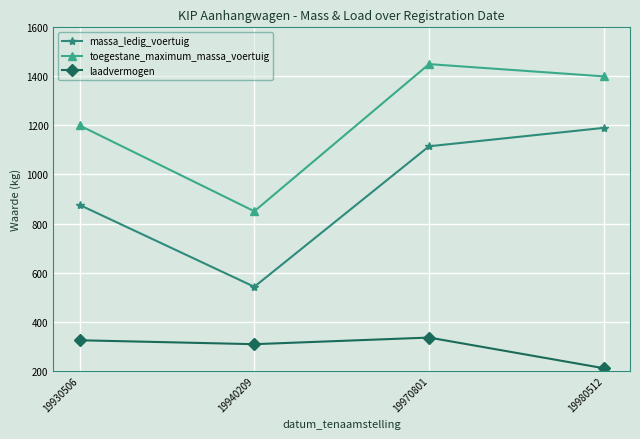

Where is the first local maximum for toegestane_maximum_massa_voertuig?

19970801